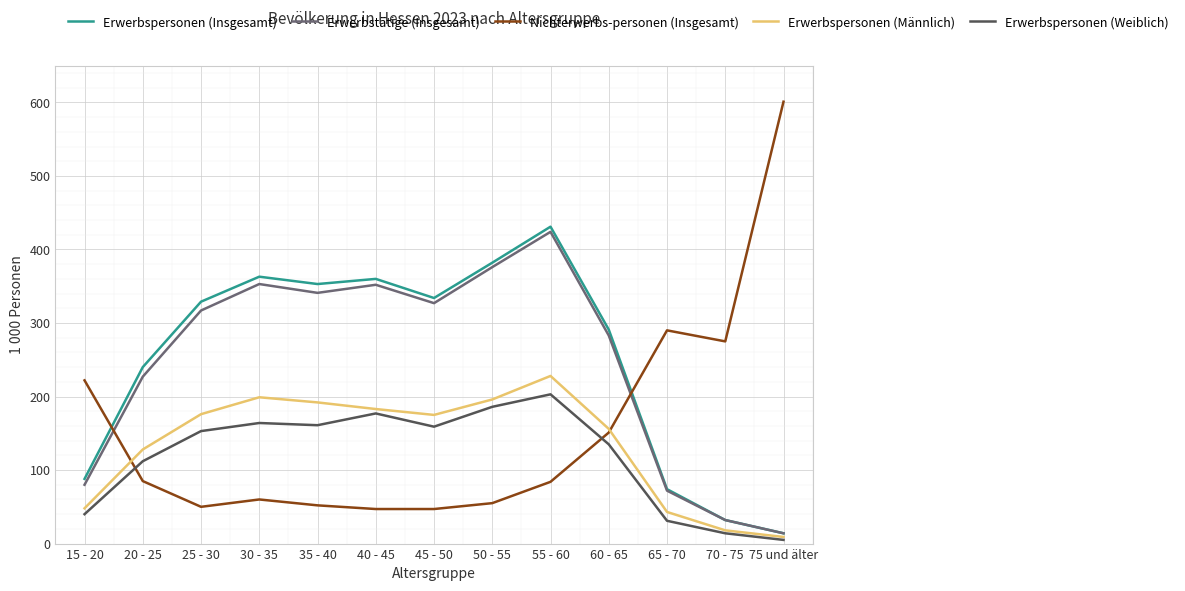

What position from the left is 20 - 25?

2